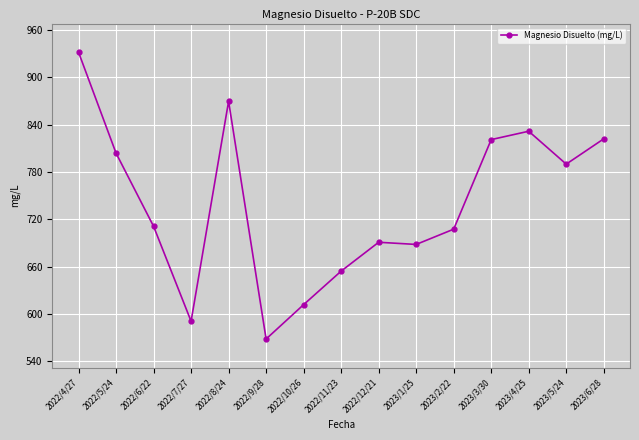

What is the sum of the values at 2022/10/26 and 2023/3/30?

1433.2